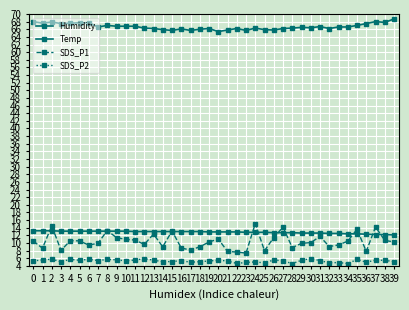

How many lines are shown in the chart?

4